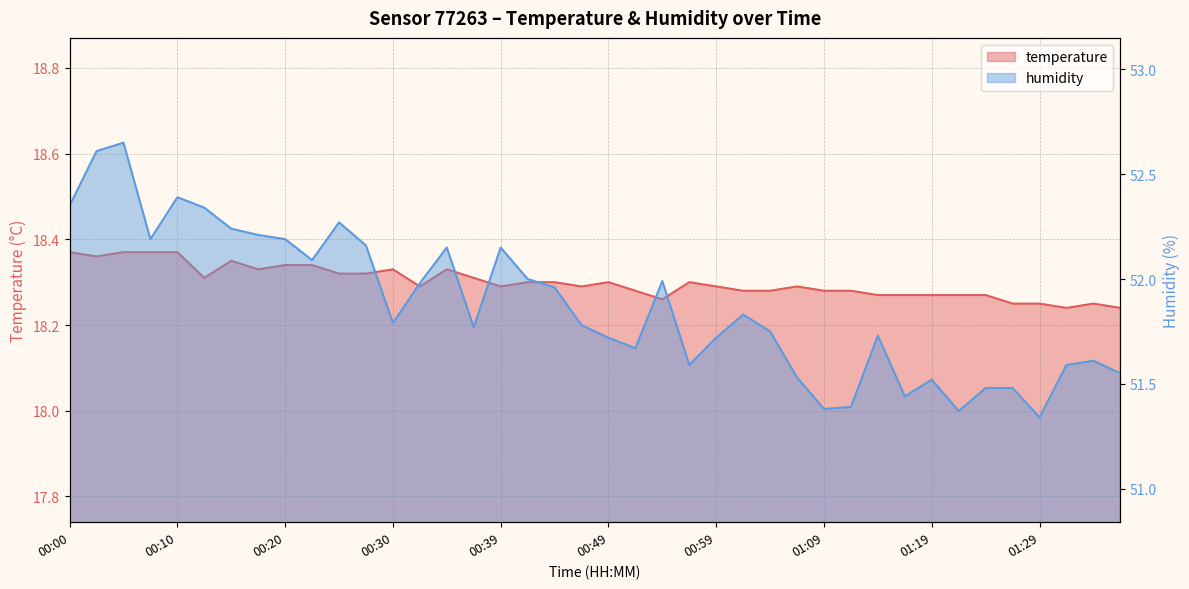

Reading right to left, list all the values displayed in this chart.

temperature: 01:36=18.2	01:34=18.2	01:31=18.2	01:29=18.2	01:26=18.2	01:24=18.3	01:21=18.3	01:19=18.3	01:16=18.3	01:14=18.3	01:11=18.3	01:09=18.3	01:06=18.3	01:04=18.3	01:02=18.3	00:59=18.3	00:57=18.3	00:54=18.3	00:52=18.3	00:49=18.3	00:47=18.3	00:44=18.3	00:42=18.3	00:39=18.3	00:37=18.3	00:34=18.3	00:32=18.3	00:30=18.3	00:27=18.3	00:25=18.3	00:22=18.3	00:20=18.3	00:17=18.3	00:15=18.4	00:12=18.3	00:10=18.4	00:07=18.4	00:05=18.4	00:02=18.4	00:00=18.4
humidity: 01:36=51.5	01:34=51.6	01:31=51.6	01:29=51.3	01:26=51.5	01:24=51.5	01:21=51.4	01:19=51.5	01:16=51.4	01:14=51.7	01:11=51.4	01:09=51.4	01:06=51.5	01:04=51.8	01:02=51.8	00:59=51.7	00:57=51.6	00:54=52.0	00:52=51.7	00:49=51.7	00:47=51.8	00:44=52.0	00:42=52.0	00:39=52.1	00:37=51.8	00:34=52.1	00:32=52.0	00:30=51.8	00:27=52.2	00:25=52.3	00:22=52.1	00:20=52.2	00:17=52.2	00:15=52.2	00:12=52.3	00:10=52.4	00:07=52.2	00:05=52.6	00:02=52.6	00:00=52.4